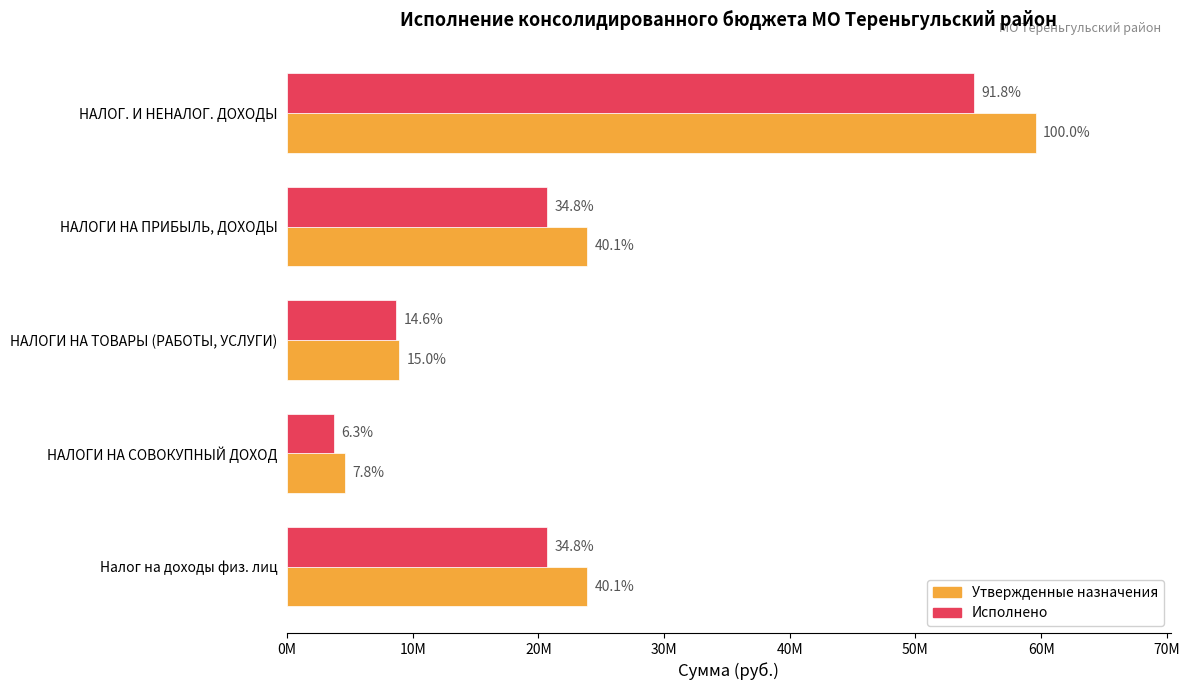

What is the average value of the Исполнено series?

21708735.8